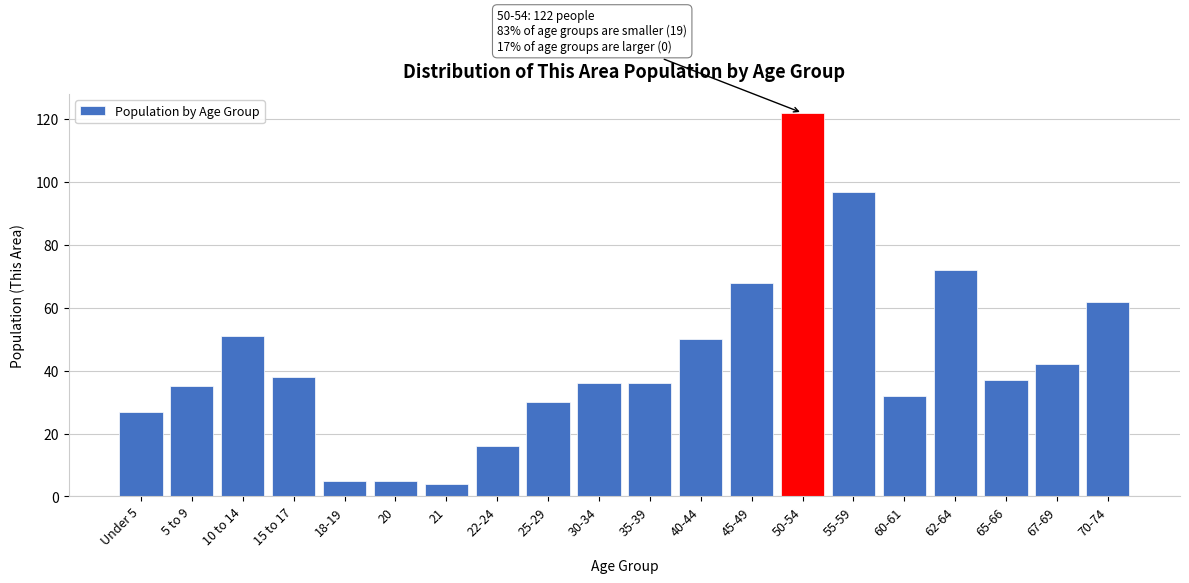

Reading left to right, extract all data points from this chart.

Under 5=27	5 to 9=35	10 to 14=51	15 to 17=38	18-19=5	20=5	21=4	22-24=16	25-29=30	30-34=36	35-39=36	40-44=50	45-49=68	50-54=122	55-59=97	60-61=32	62-64=72	65-66=37	67-69=42	70-74=62